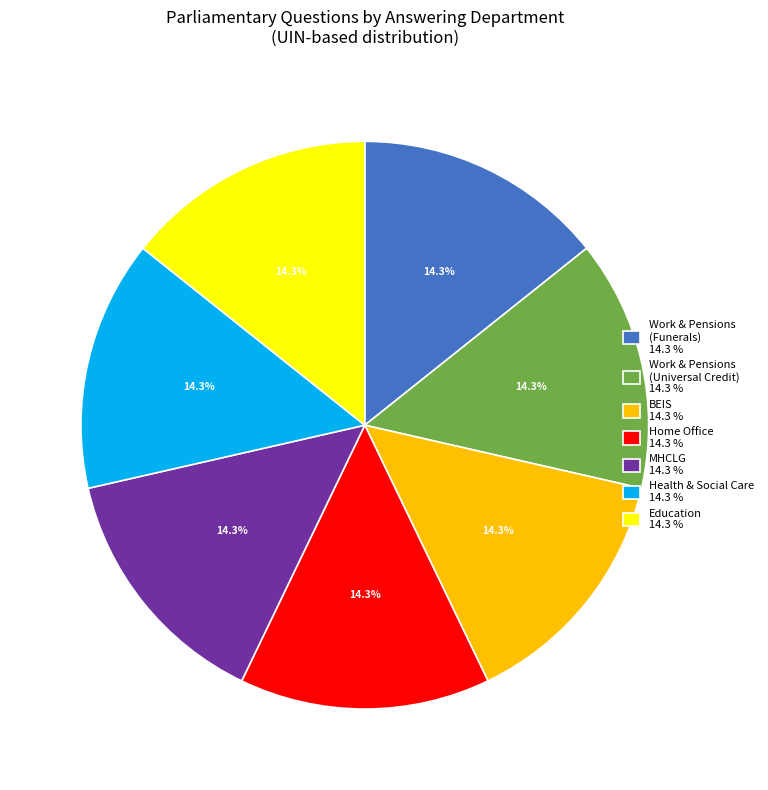

Does any single category account for the majority?

No